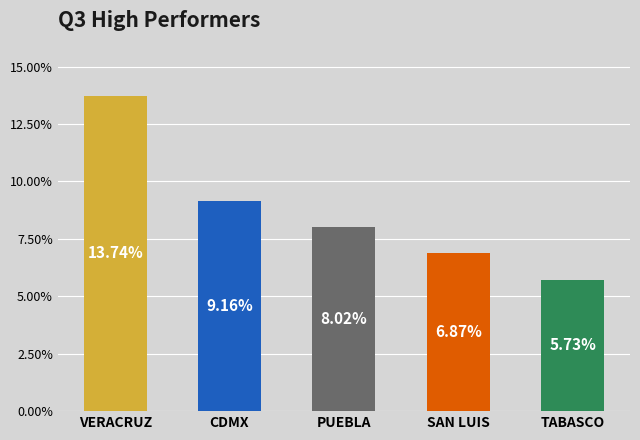

What is the value of the 2nd bar from the left?

9.2